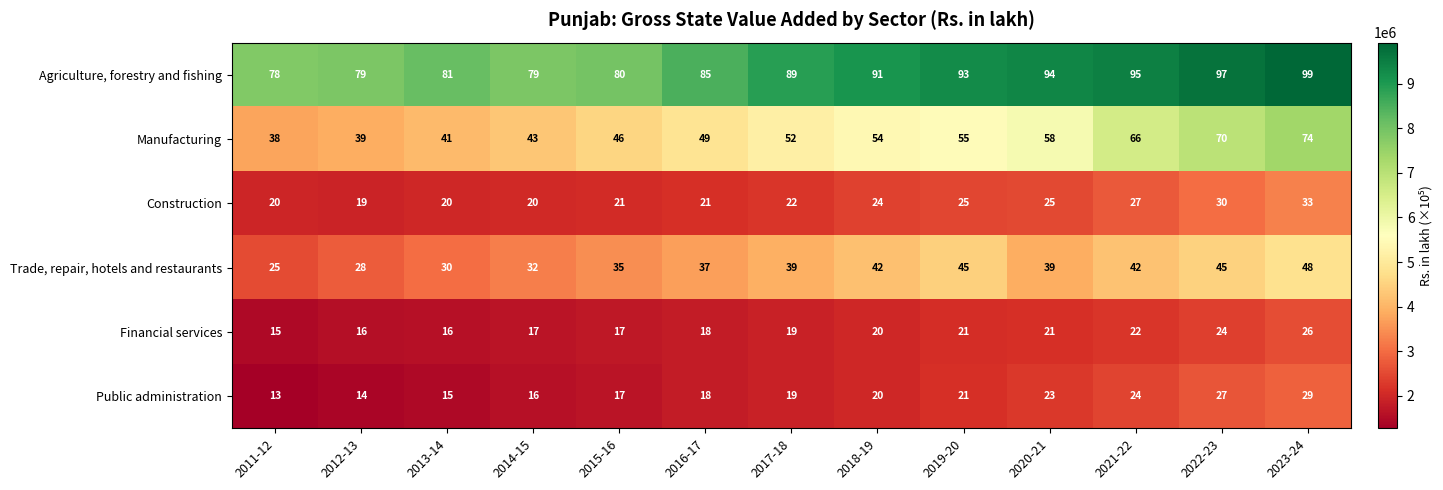

At which category does the chart reach its minimum across all series?

2011-12